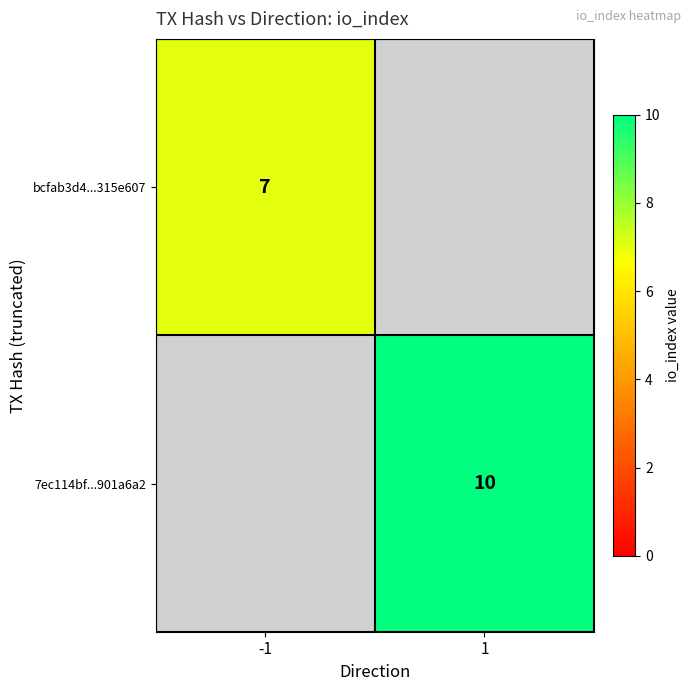

True or false: 7ec114bf...901a6a2 has a value of 4 at 1.

False